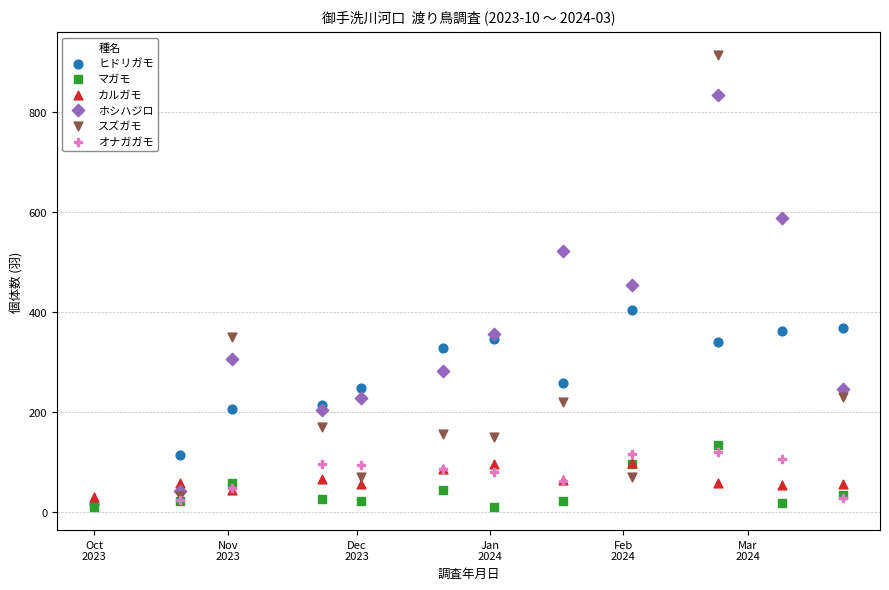

Which series contains the highest Y value?

スズガモ